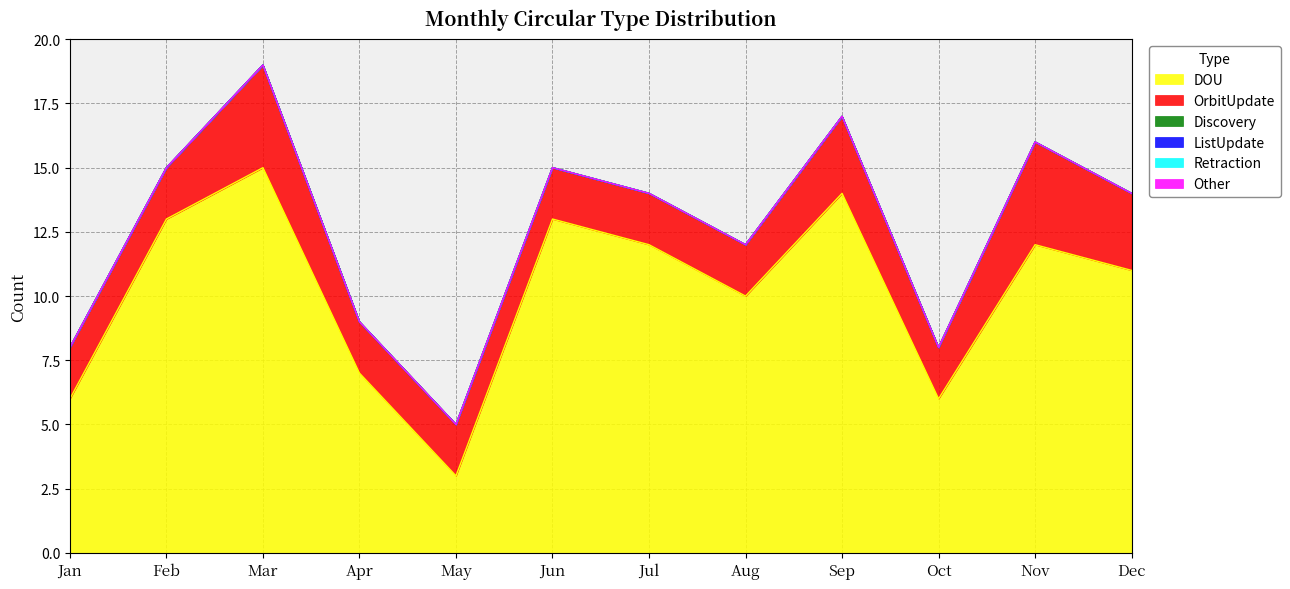

What is the difference between the maximum and minimum values in the DOU series?

12